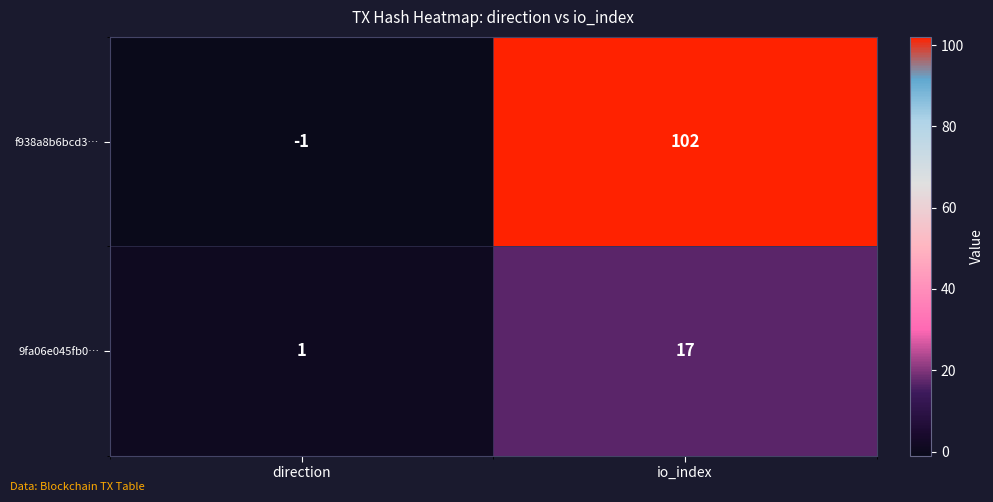

At which label is 9fa06e045fb0… closest to 9?

direction